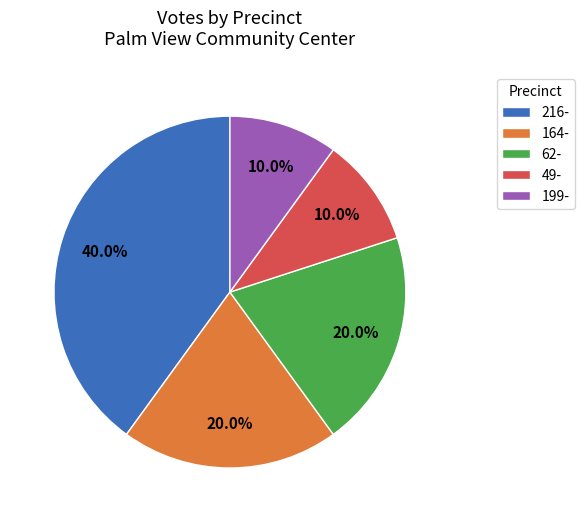

How much of the chart is everything except 199-?

90.0%